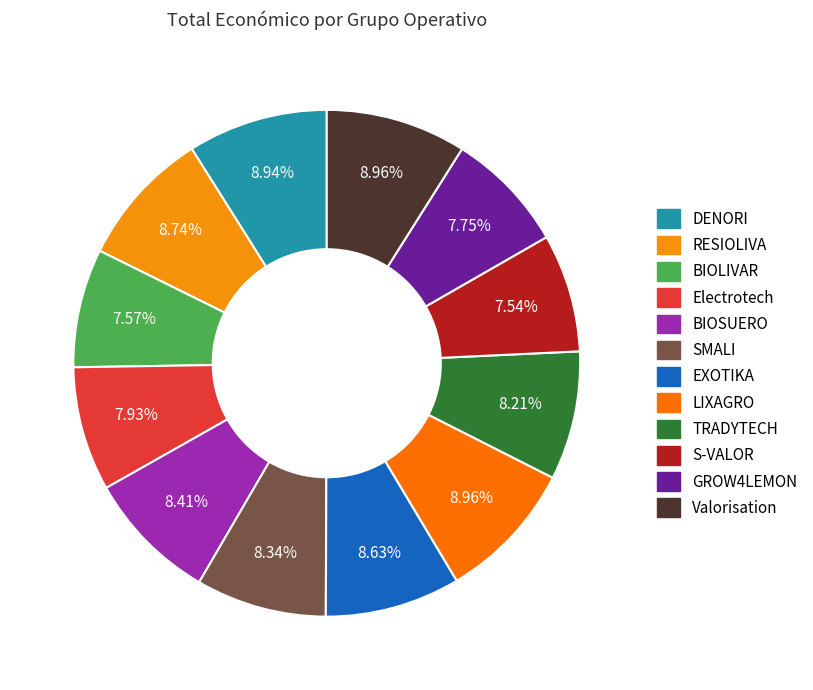

To the nearest percent, what is the combined percentage of GROW4LEMON and BIOLIVAR?

15%